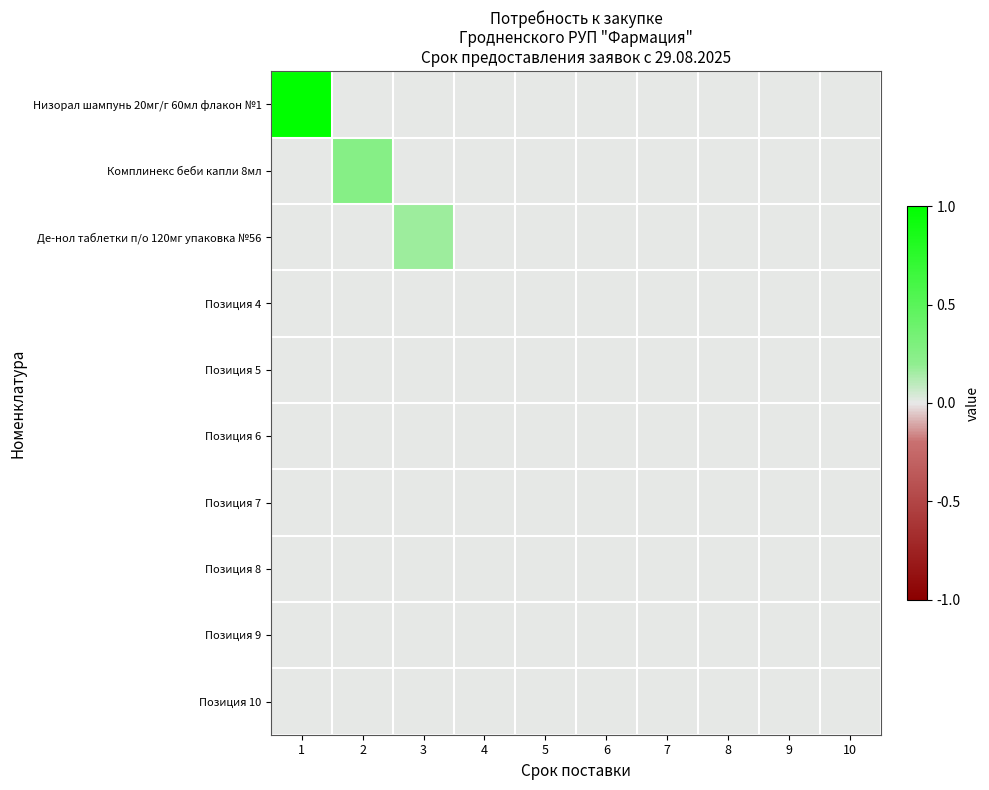

What is the spread (max minus min) of values at 1?

1.0